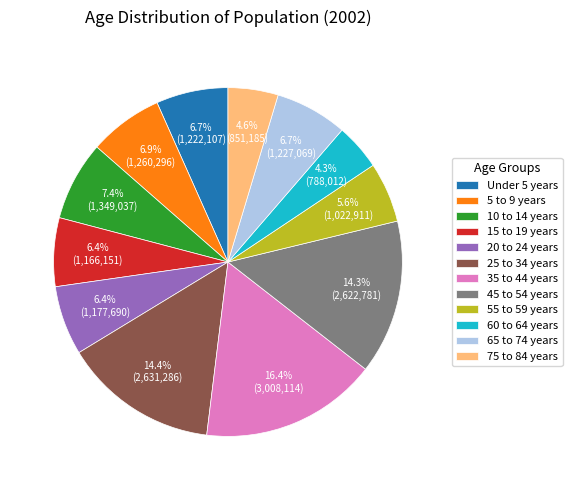

The 15 to 19 years slice represents 1% of the pie. True or false?

False